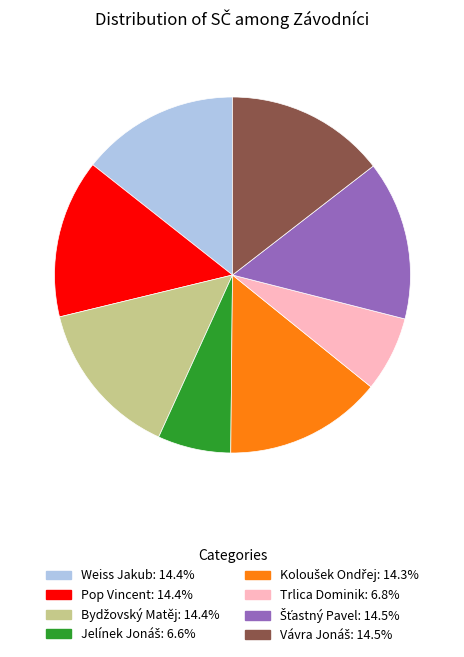

Does any single category account for the majority?

No